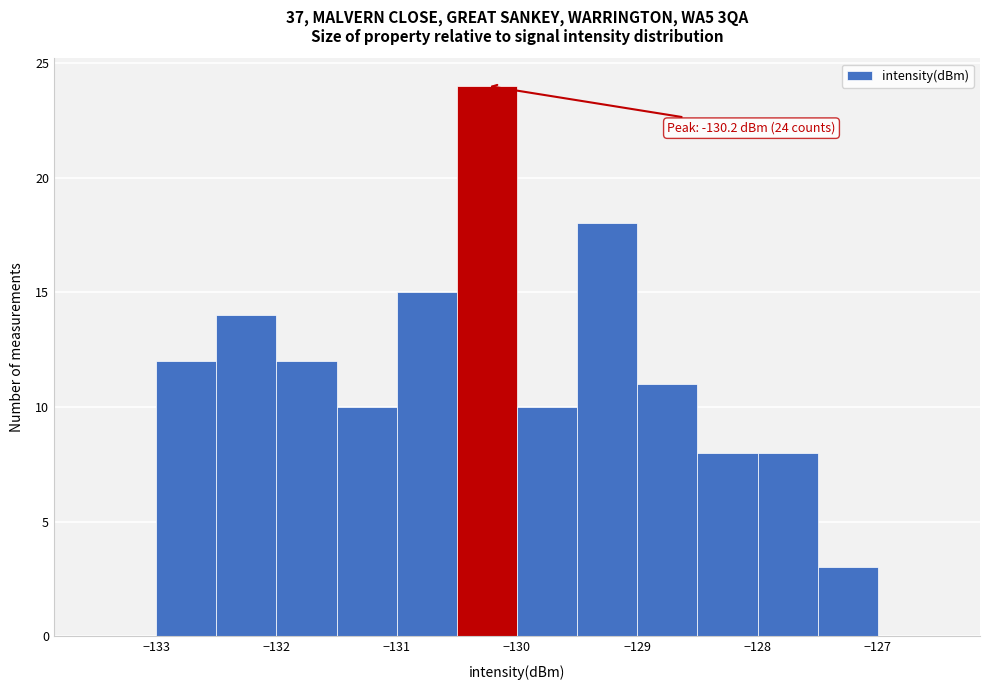

Which range on the x-axis has the tallest bar?

-130.5 to -130.0